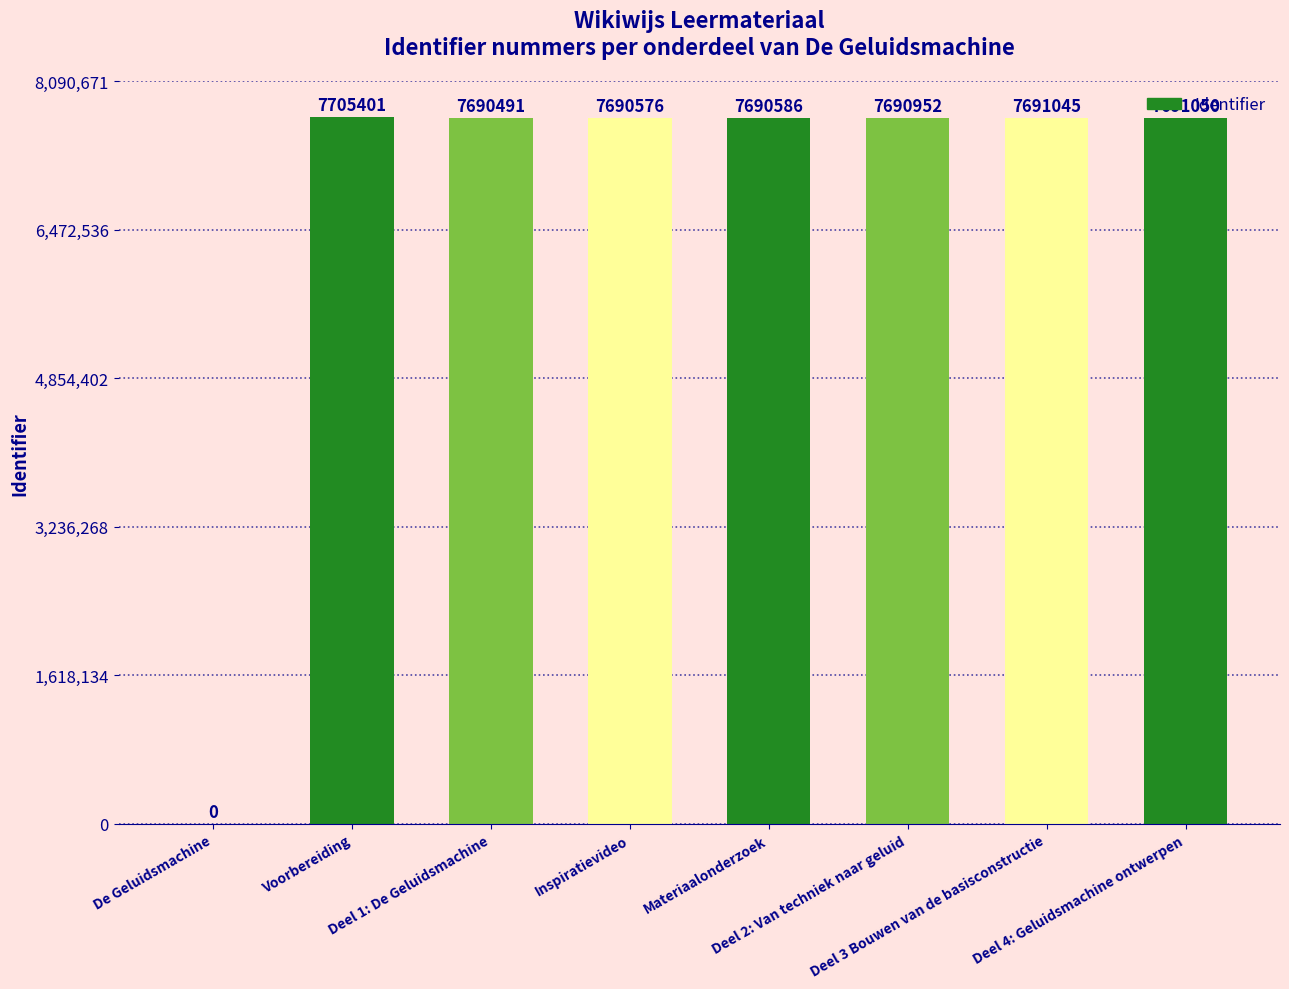

Reading right to left, transcribe all the data shown in this chart.

Deel 4: Geluidsmachine ontwerpen=7691050	Deel 3 Bouwen van de basisconstructie=7691045	Deel 2: Van techniek naar geluid=7690952	Materiaalonderzoek=7690586	Inspiratievideo=7690576	Deel 1: De Geluidsmachine=7690491	Voorbereiding=7705401	De Geluidsmachine=0